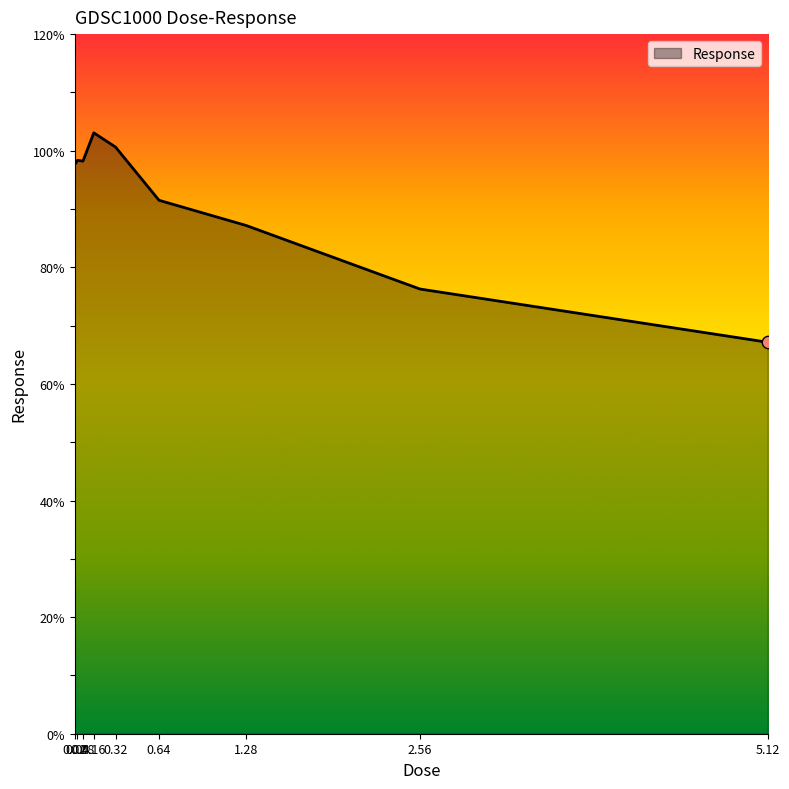

Approximately how many times larger is the value at 0.08 compared to 1.28?

1.1